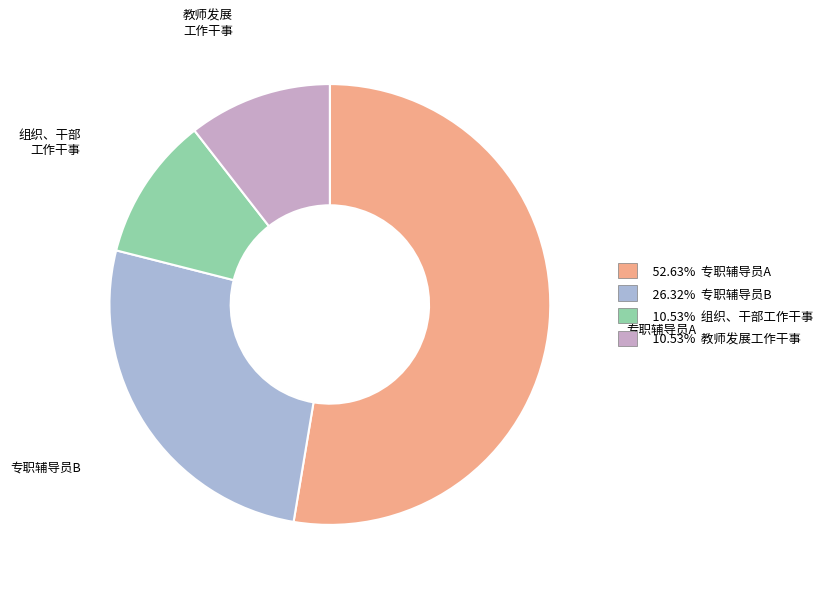

How many slices are in this pie chart?

4